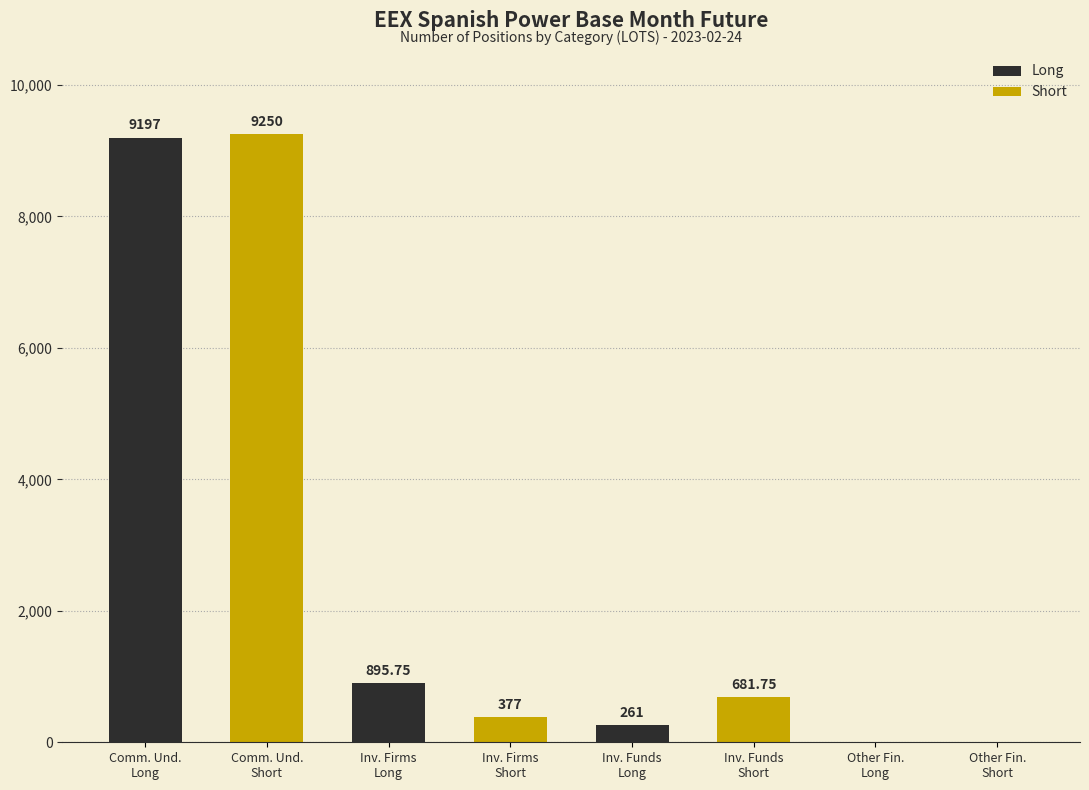

What value does the Long series have at Inv. Firms
Long?

895.8